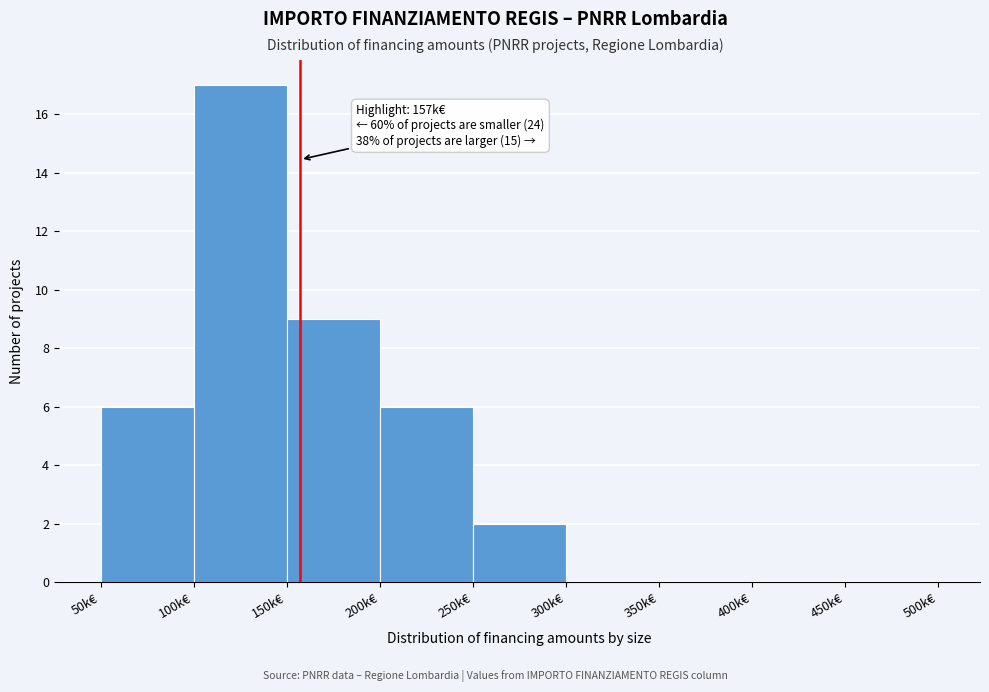

Reading right to left, transcribe all the data shown in this chart.

450k€=0	400k€=0	350k€=0	300k€=0	250k€=2	200k€=6	150k€=9	100k€=17	50k€=6